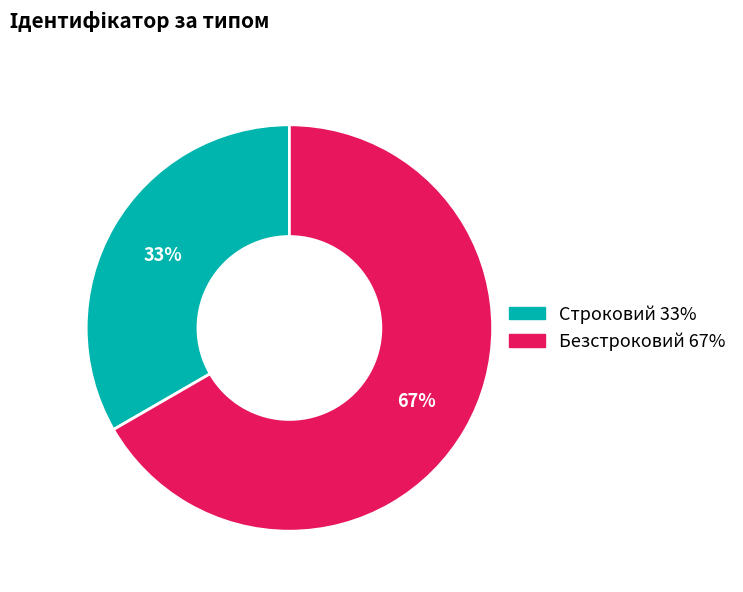

The Безстроковий slice represents 54% of the pie. True or false?

False